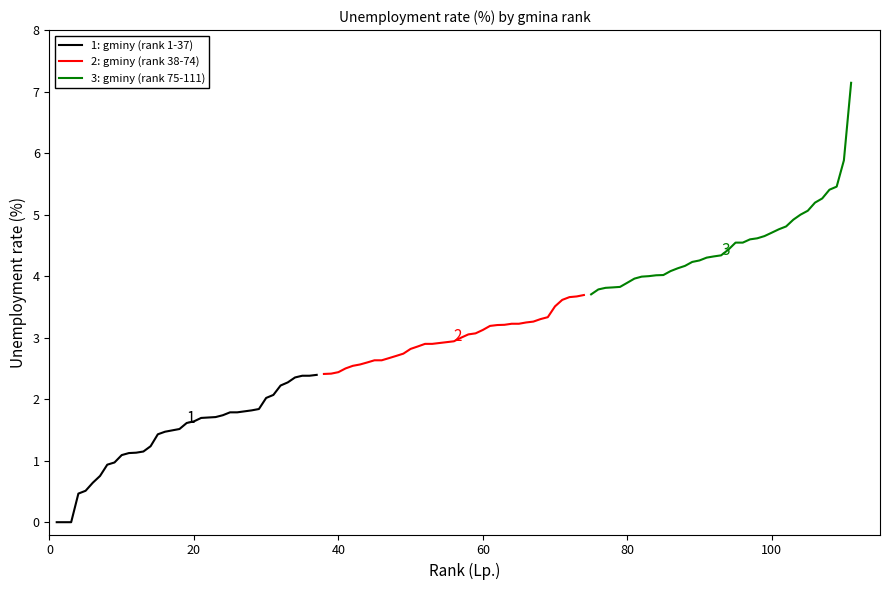

Rank the series by their average value, from lowest to highest.

1: gminy (rank 1-37), 2: gminy (rank 38-74), 3: gminy (rank 75-111)